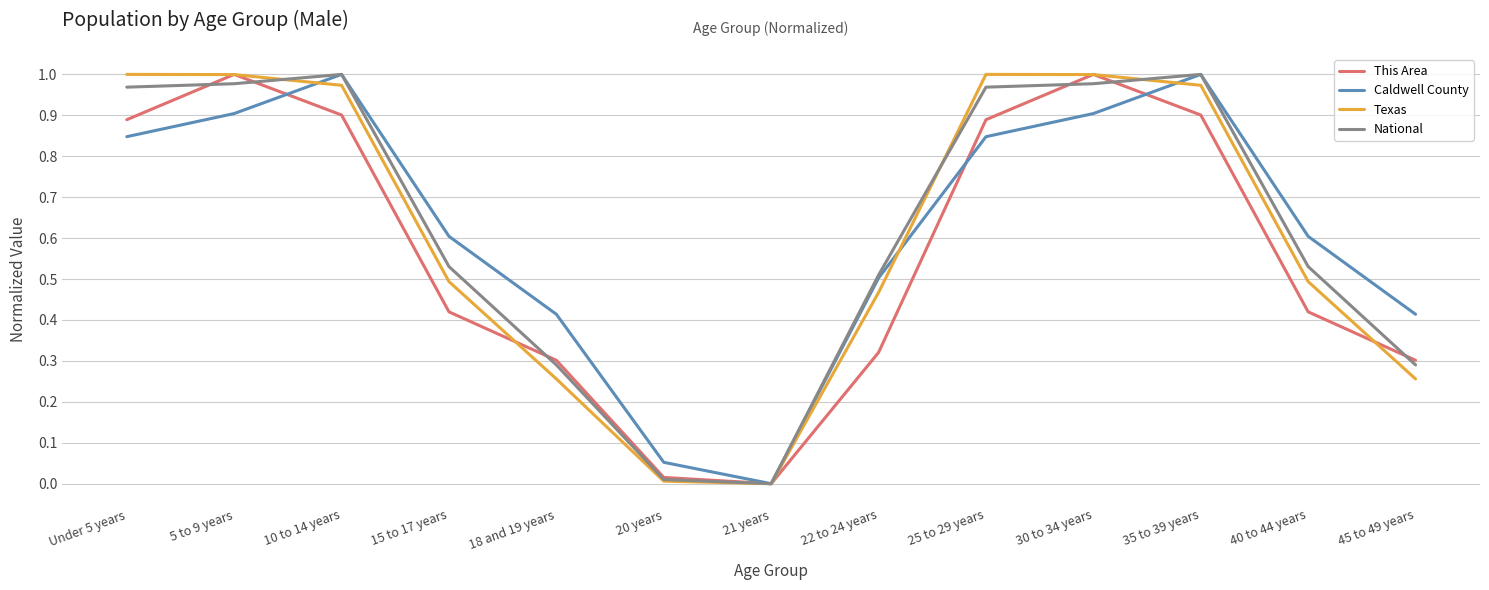

What is the difference between the second highest and second lowest values in the Caldwell County series?

0.9